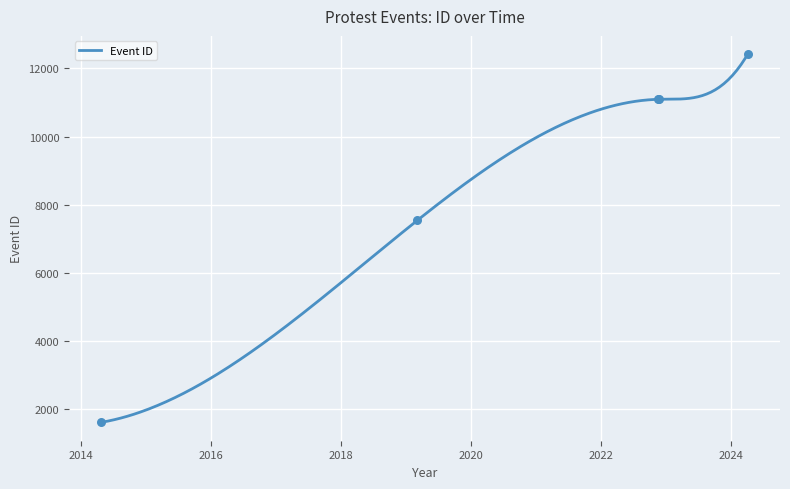

What is the ratio of the value at 2024-04-05 to the value at 2014-04-25?

7.7